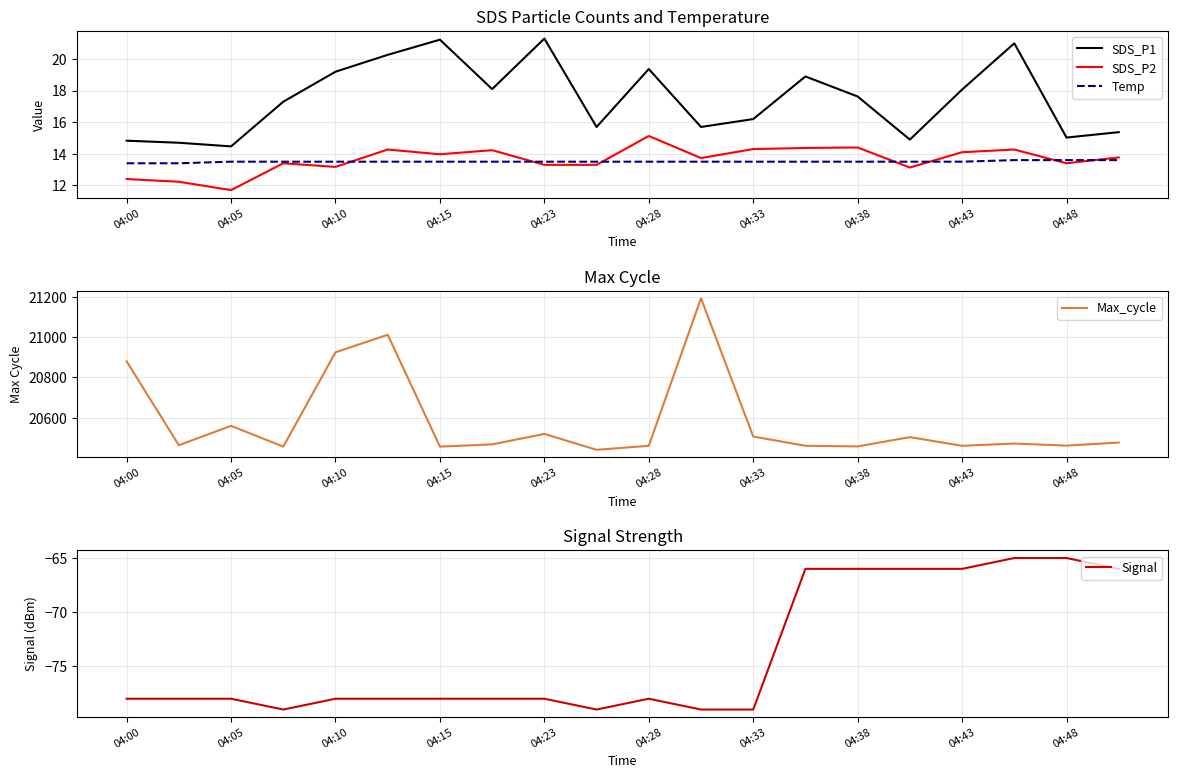

What is the approximate value of Temp at 04:05?

13.5